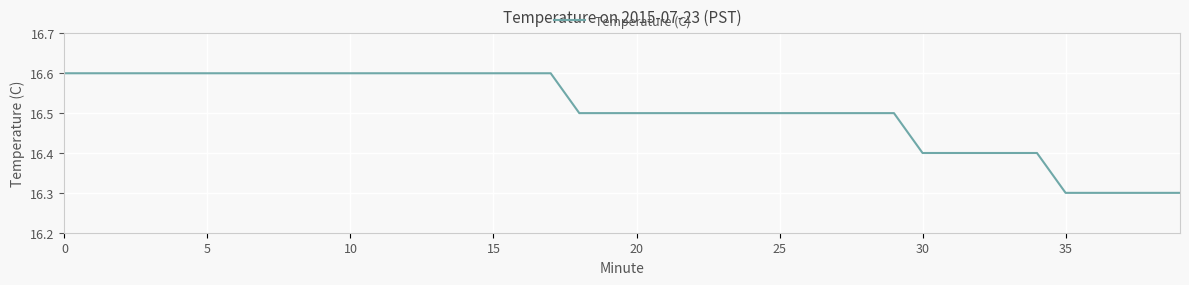

How many lines are shown in the chart?

1